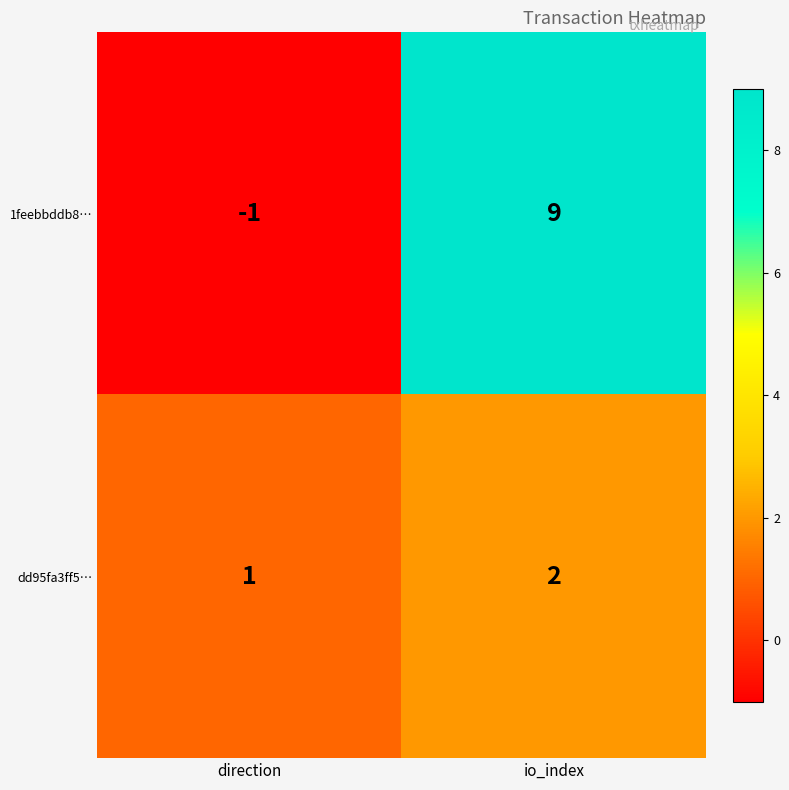

What is the total value across all series at io_index?

11